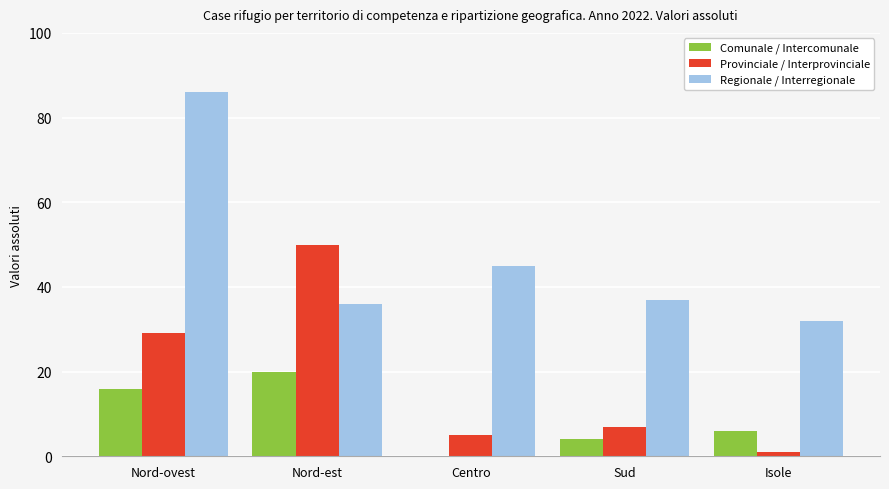

Reading left to right, what are all the values shown in this chart?

Comunale / Intercomunale: Nord-ovest=16	Nord-est=20	Centro=0	Sud=4	Isole=6
Provinciale / Interprovinciale: Nord-ovest=29	Nord-est=50	Centro=5	Sud=7	Isole=1
Regionale / Interregionale: Nord-ovest=86	Nord-est=36	Centro=45	Sud=37	Isole=32